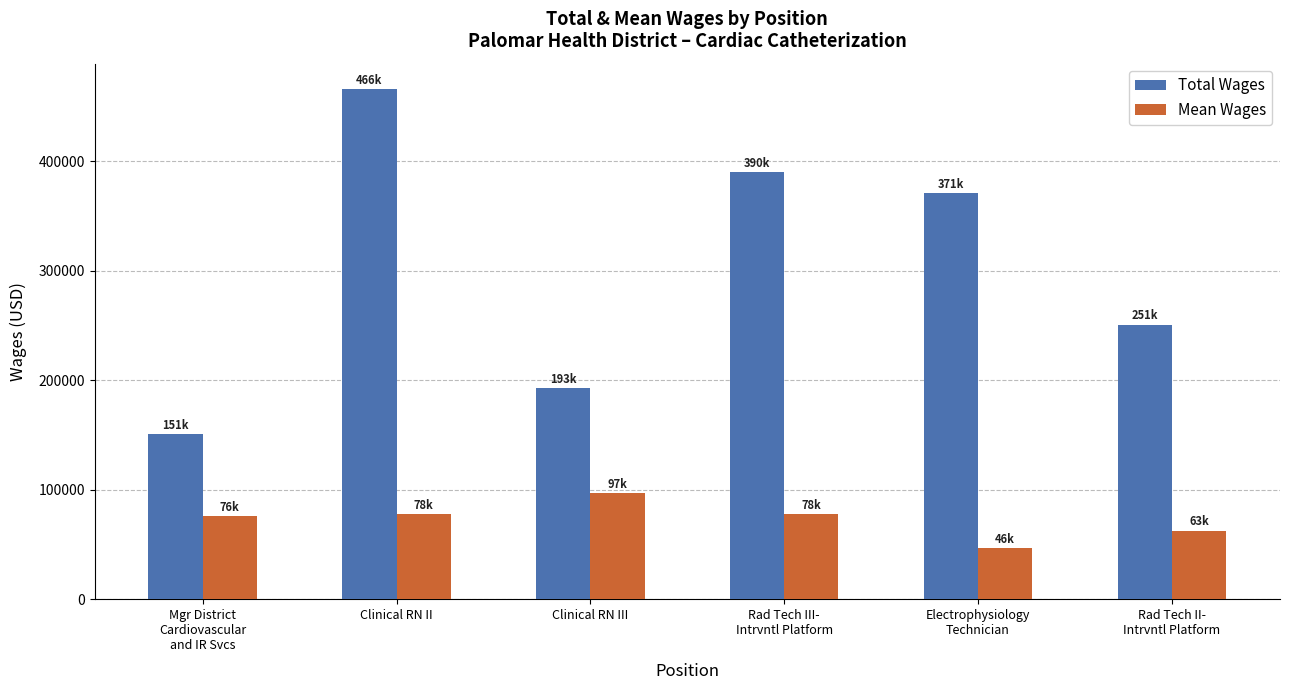

At which category does the chart reach its peak across all series?

Clinical RN II